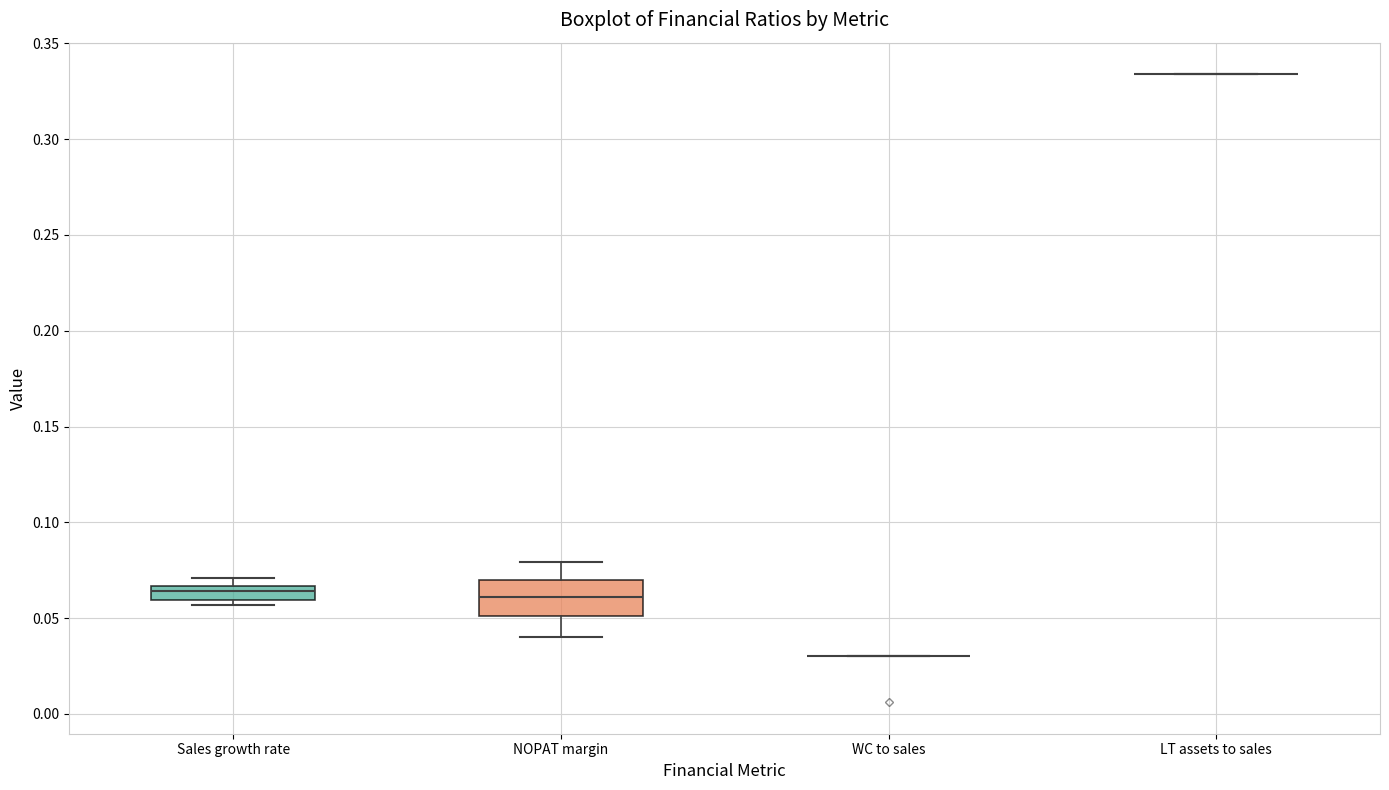

Which box is the tallest, from its lower edge to its upper edge?

NOPAT margin